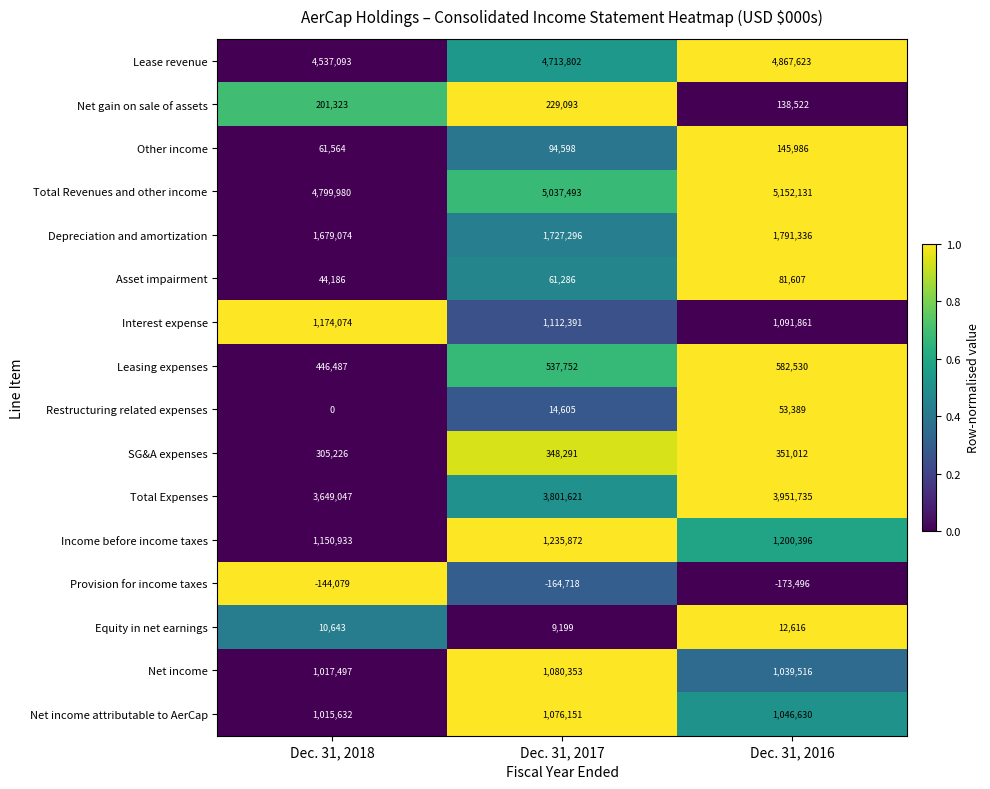

List the series in order of their peak value, lowest first.

Provision for income taxes, Equity in net earnings, Restructuring related expenses, Asset impairment, Other income, Net gain on sale of assets, SG&A expenses, Leasing expenses, Net income attributable to AerCap, Net income, Interest expense, Income before income taxes, Depreciation and amortization, Total Expenses, Lease revenue, Total Revenues and other income